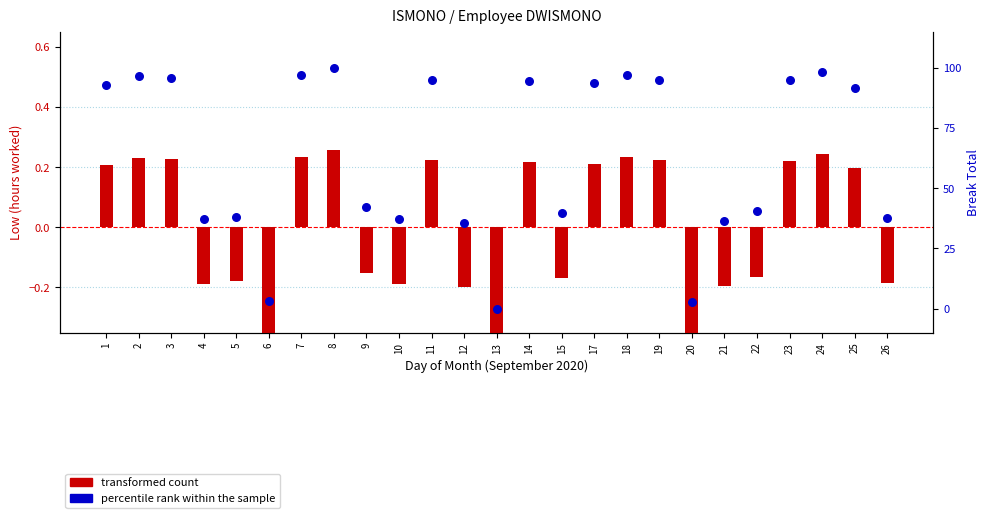

What are all the series names shown in the legend?

transformed count, percentile rank within the sample